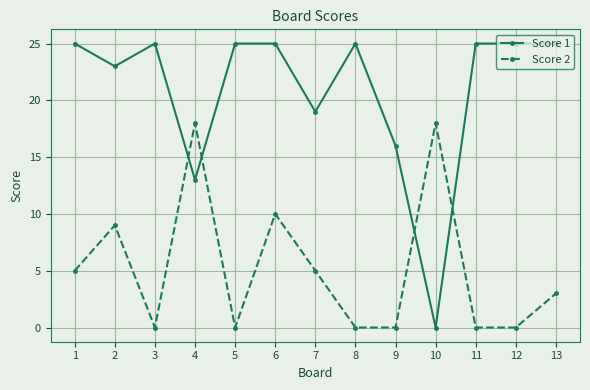

Reading left to right, extract all data points from this chart.

Score 1: 25	23	25	13	25	25	19	25	16	0	25	25	25
Score 2: 5	9	0	18	0	10	5	0	0	18	0	0	3